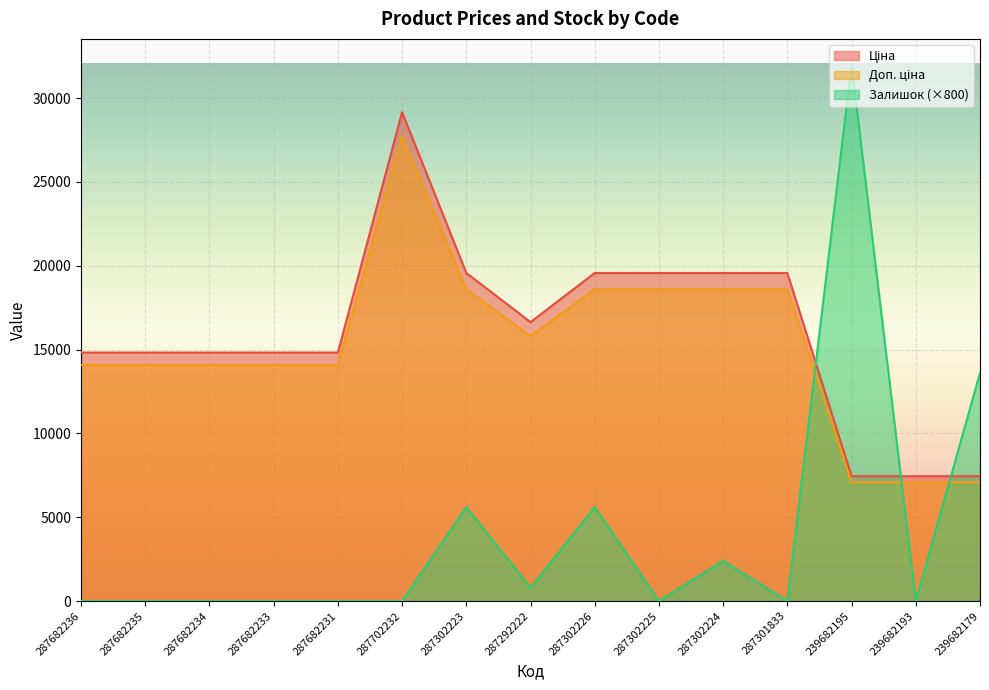

Reading right to left, what are all the values shown in this chart?

Ціна: 7444.6	7444.6	7444.6	19564.9	19564.9	19564.9	19564.9	16636.8	19564.9	29152.3	14817.6	14817.6	14817.6	14817.6	14817.6
Доп. ціна: 7072.4	7072.4	7072.4	18586.6	18586.6	18586.6	18586.6	15805.0	18586.6	27694.7	14076.7	14076.7	14076.7	14076.7	14076.7
Залишок: 13600.0	0.0	32000.0	0.0	2400.0	0.0	5600.0	800.0	5600.0	0.0	0.0	0.0	0.0	0.0	0.0